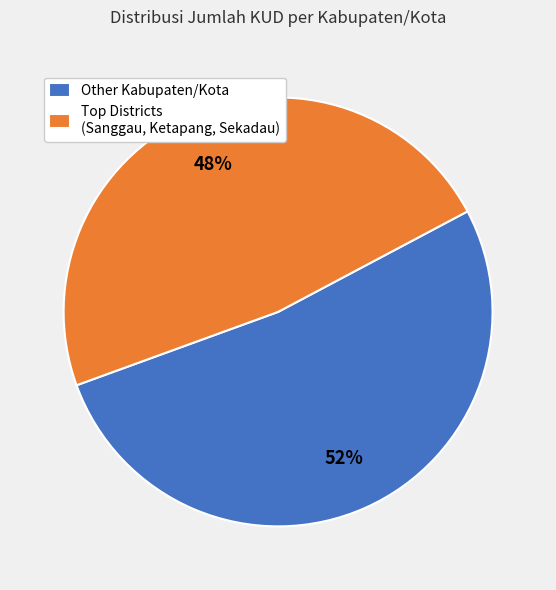

To the nearest percent, what portion does Other Kabupaten/Kota represent?

52%